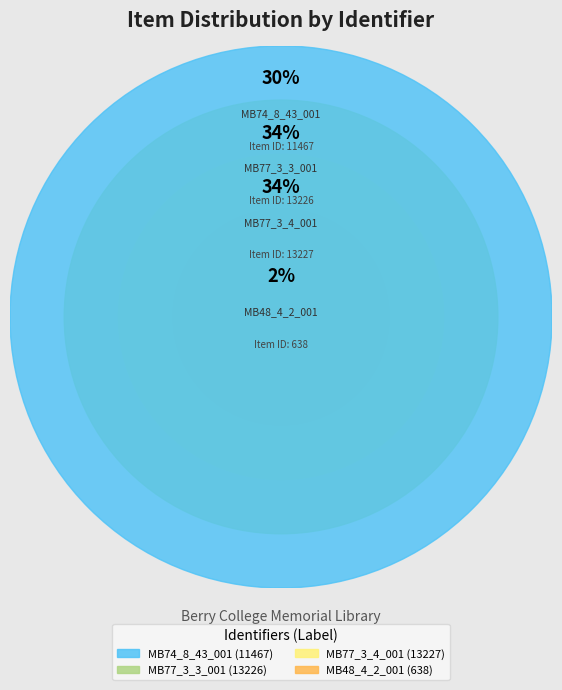

Which has a higher value, MB77_3_4_001 or MB77_3_3_001?

MB77_3_4_001